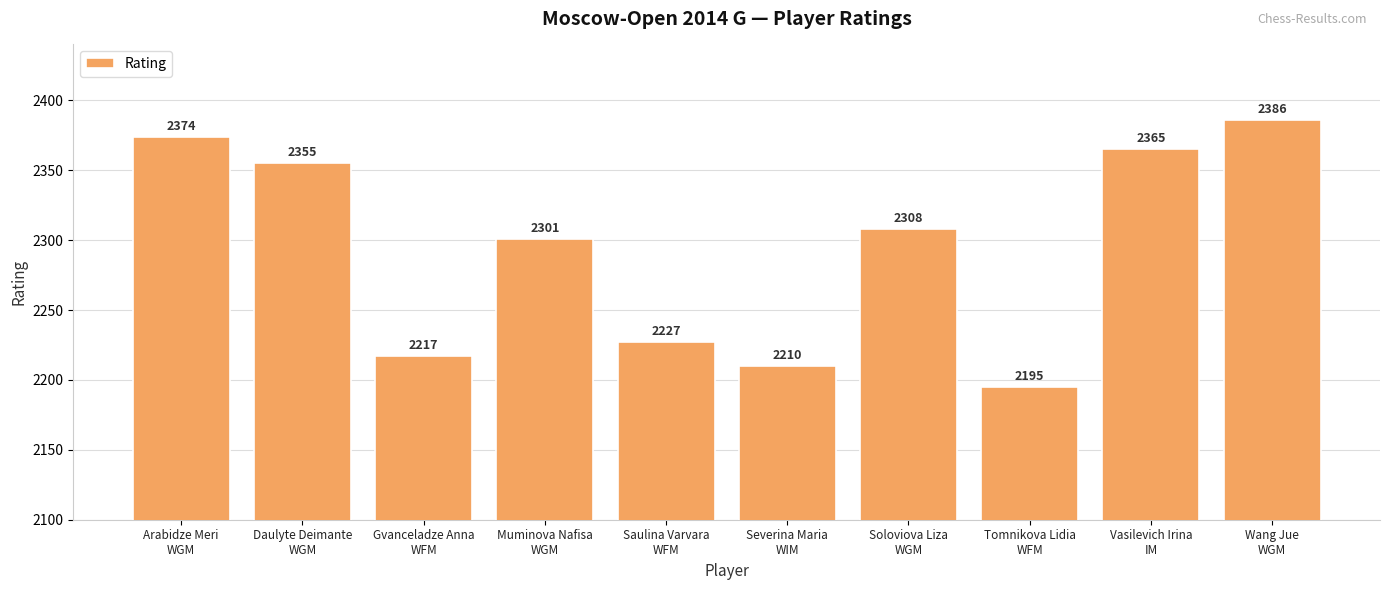

Reading left to right, transcribe all the data shown in this chart.

2374	2355	2217	2301	2227	2210	2308	2195	2365	2386